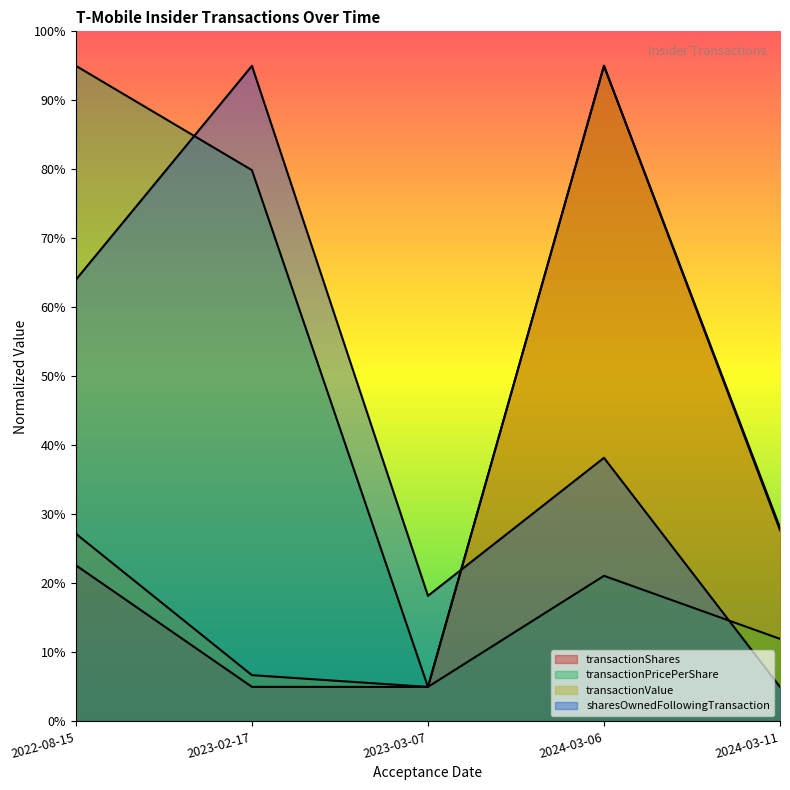

What value does the sharesOwnedFollowingTransaction series have at 2024-03-11?

5.0